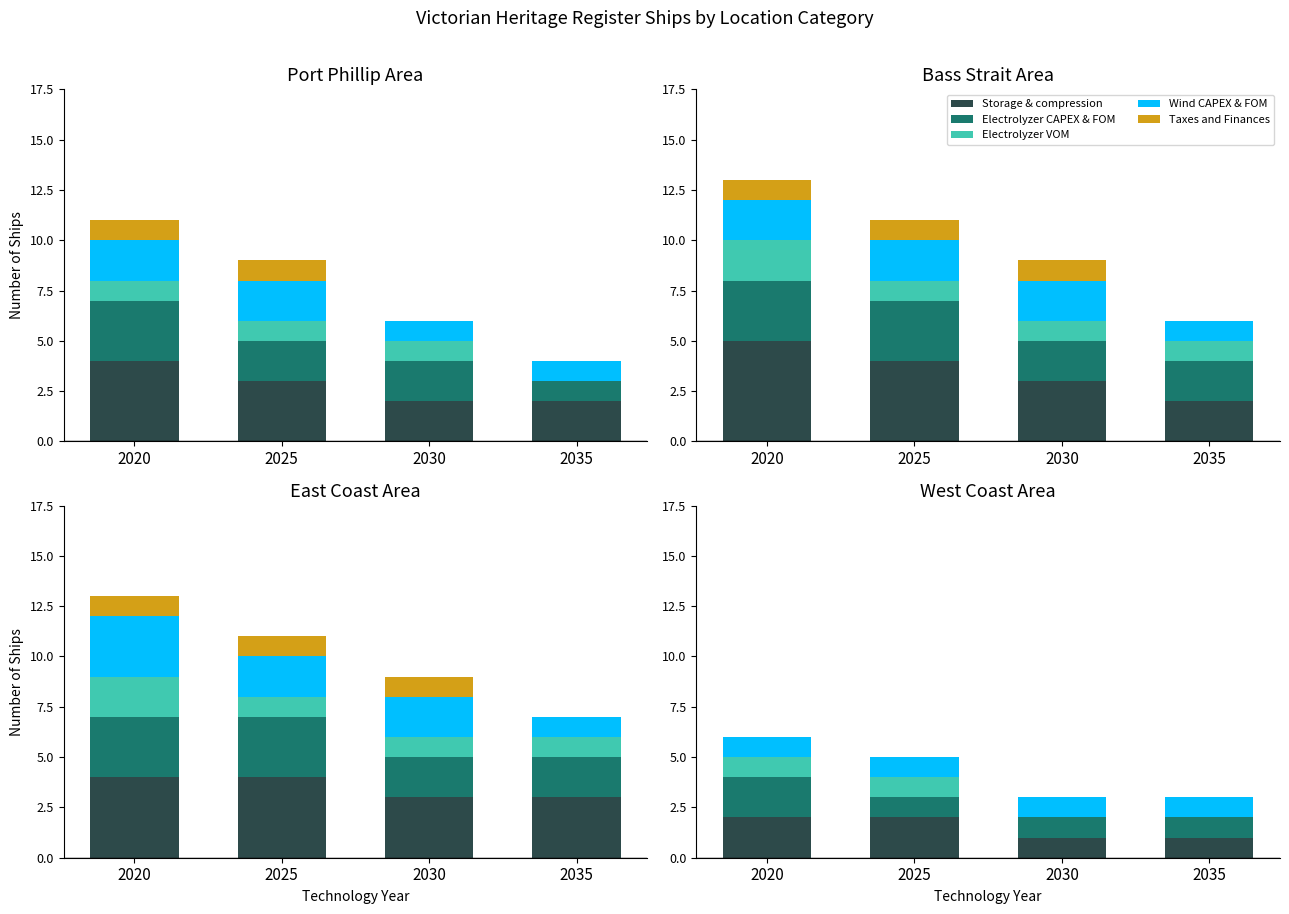

Where is Electrolyzer CAPEX & FOM nearest to the value 1?

2025